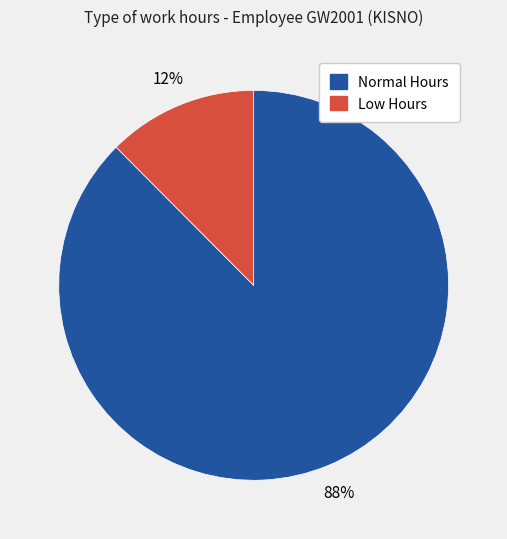

Is there a majority slice in this chart?

Yes